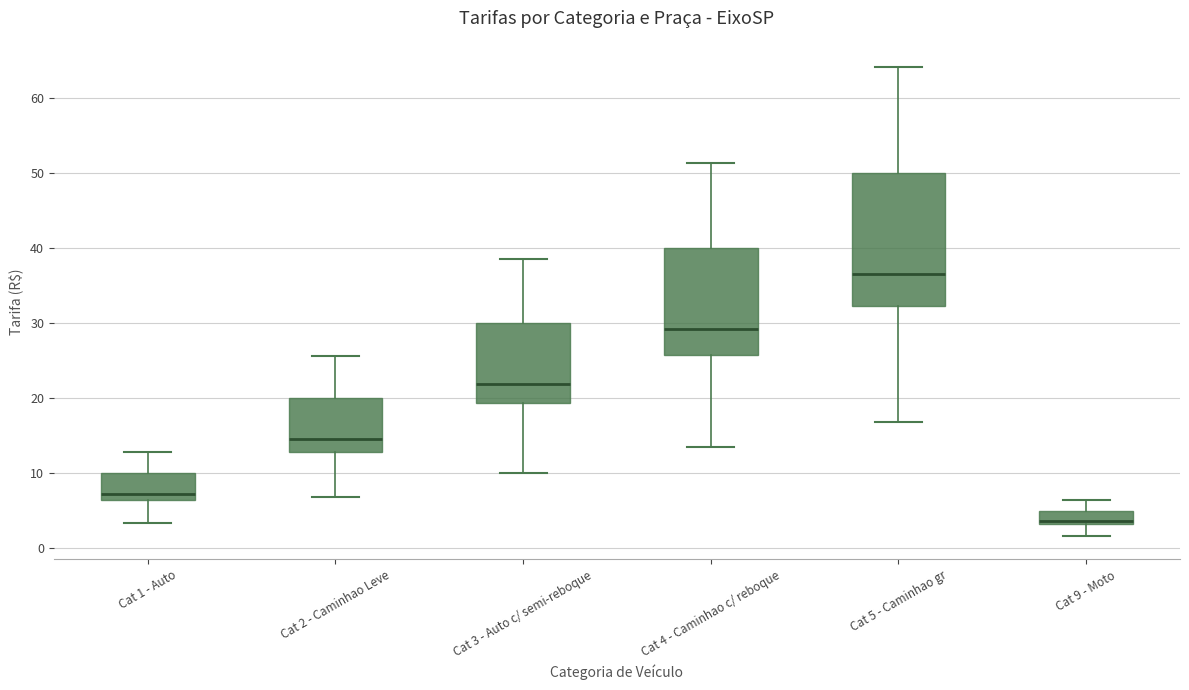

Reading left to right, read every box against the y-axis: the position of its median line, the range the box covers, and the ends of its whiskers. The values are not printed on the chart, so give them approximately, as read against the axis.

Cat 1 - Auto: median 7, box 6 to 10, whiskers 3 to 13
Cat 2 - Caminhao Leve: median 15, box 13 to 20, whiskers 7 to 26
Cat 3 - Auto c/ semi-reboque: median 22, box 19 to 30, whiskers 10 to 39
Cat 4 - Caminhao c/ reboque: median 29, box 26 to 40, whiskers 14 to 51
Cat 5 - Caminhao gr: median 37, box 32 to 50, whiskers 17 to 64
Cat 9 - Moto: median 4, box 3 to 5, whiskers 2 to 6